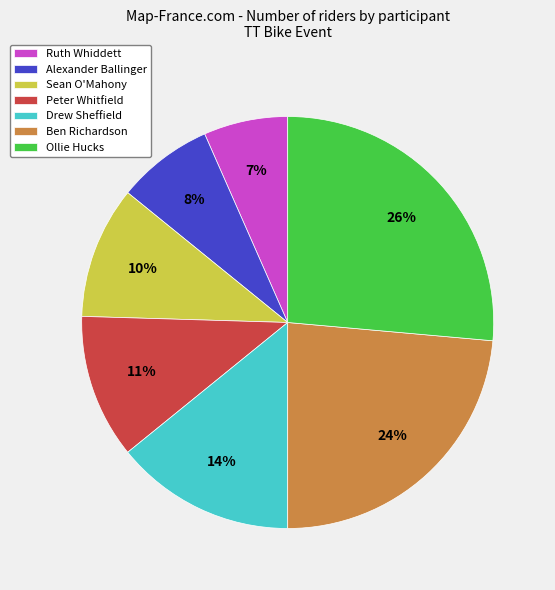

Which slice is the smallest?

Ruth Whiddett